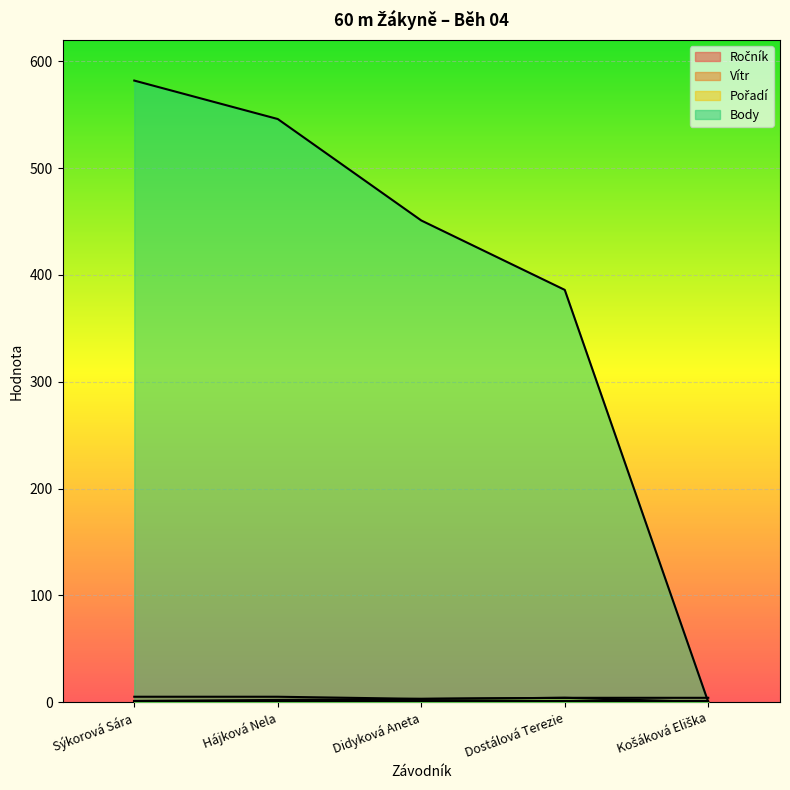

Which category has the highest value across all series?

Sýkorová Sára